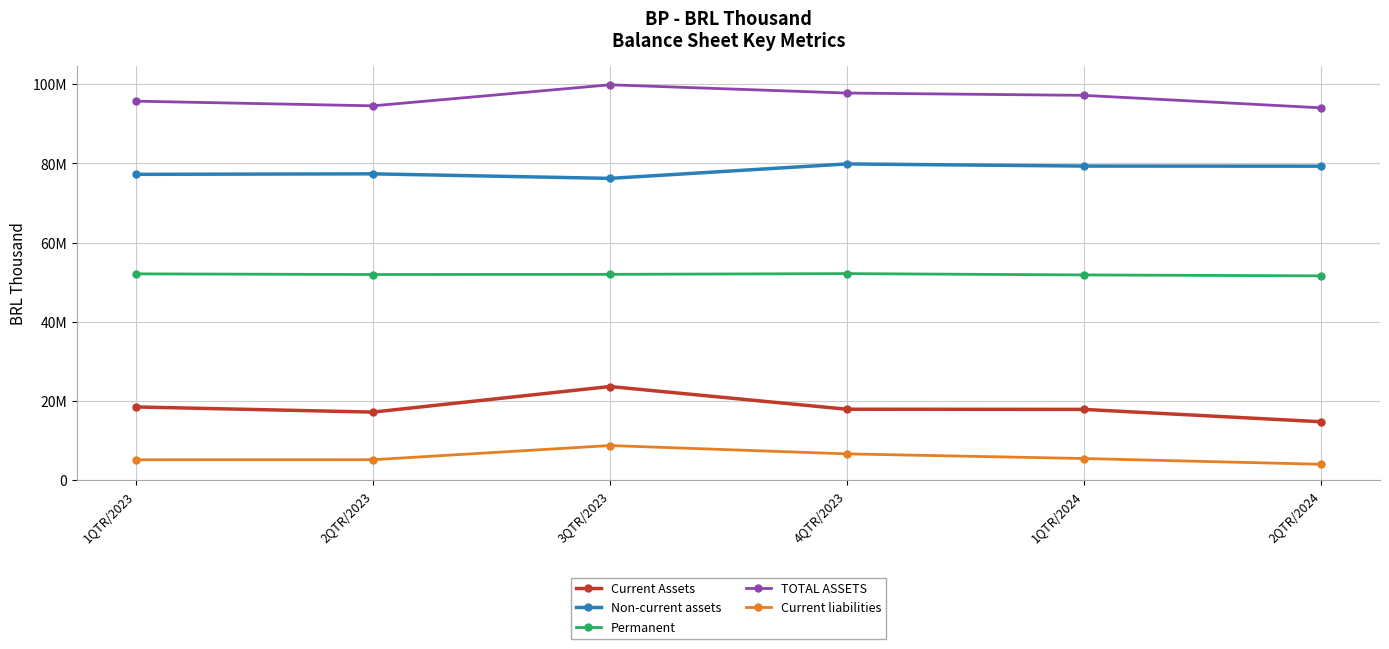

At which label does Permanent first exceed 51989795?

1QTR/2023